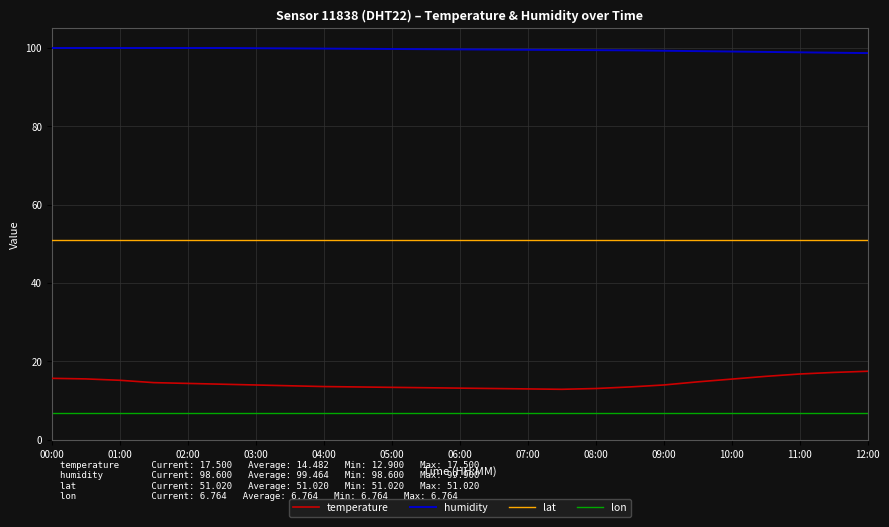

How many lines are shown in the chart?

4